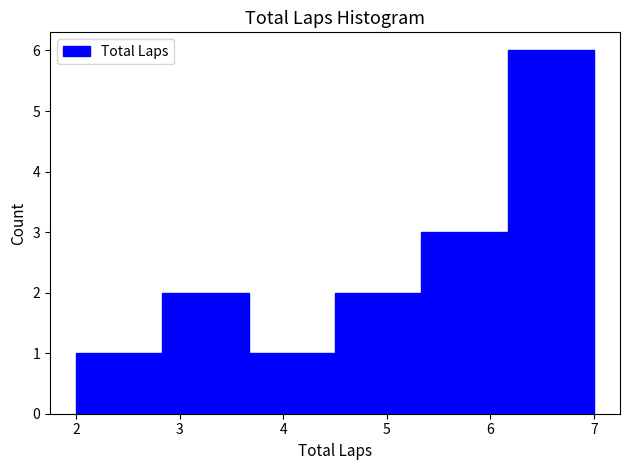

Reading left to right, list every bar in this chart as the range it spans on the x-axis followed by its height. Neither the bar edges nor the heights are printed on the chart, so give them approximately, as read against the axes.

2.0 to 2.8: 1
2.8 to 3.7: 2
3.7 to 4.5: 1
4.5 to 5.3: 2
5.3 to 6.2: 3
6.2 to 7.0: 6